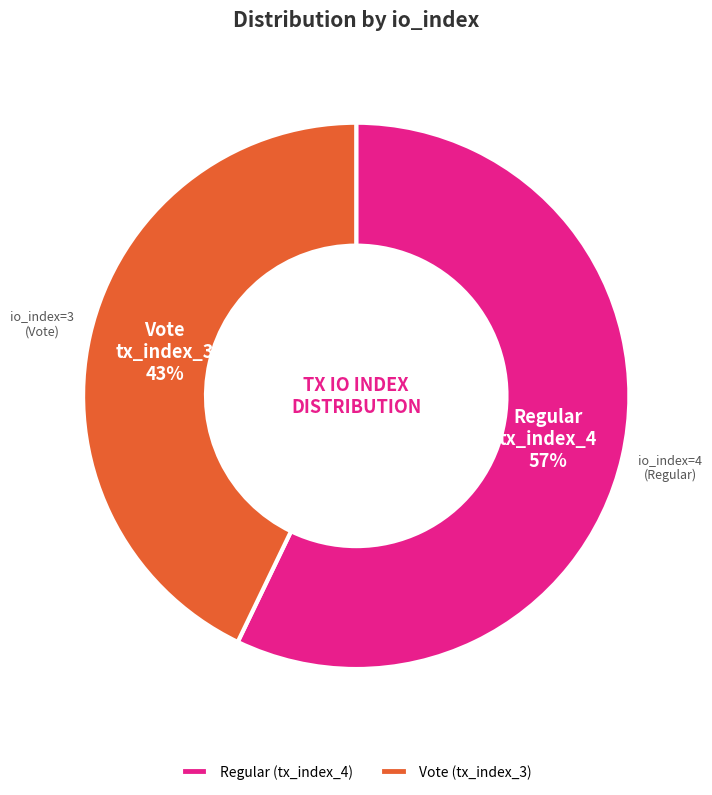

Which category has the biggest portion of the pie?

Regular (tx_index_4)